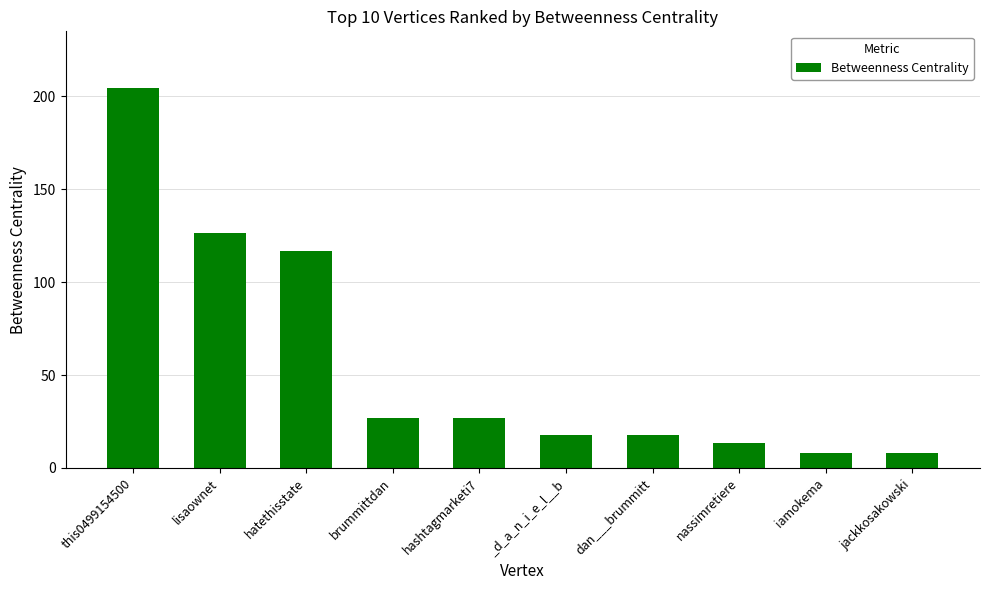

What is the difference between the values at iamokema and hashtagmarketi7?

18.8